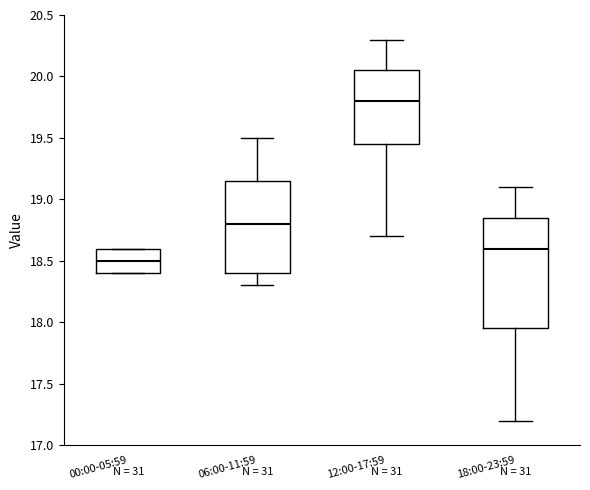

Where is the upper edge of the box for 12:00-17:59 on the y-axis? The values are not printed on the chart, so give them approximately, as read against the axis.

20.05